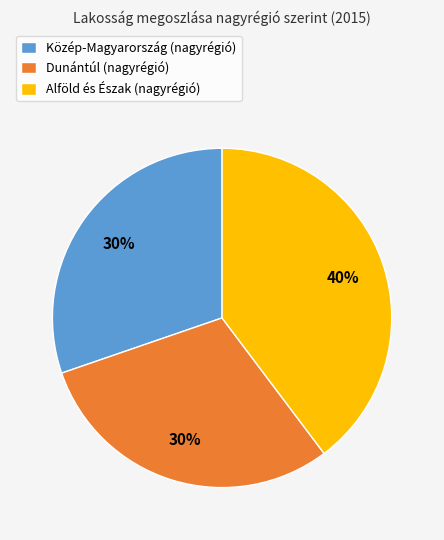

To the nearest percent, what is the average slice percentage?

33%